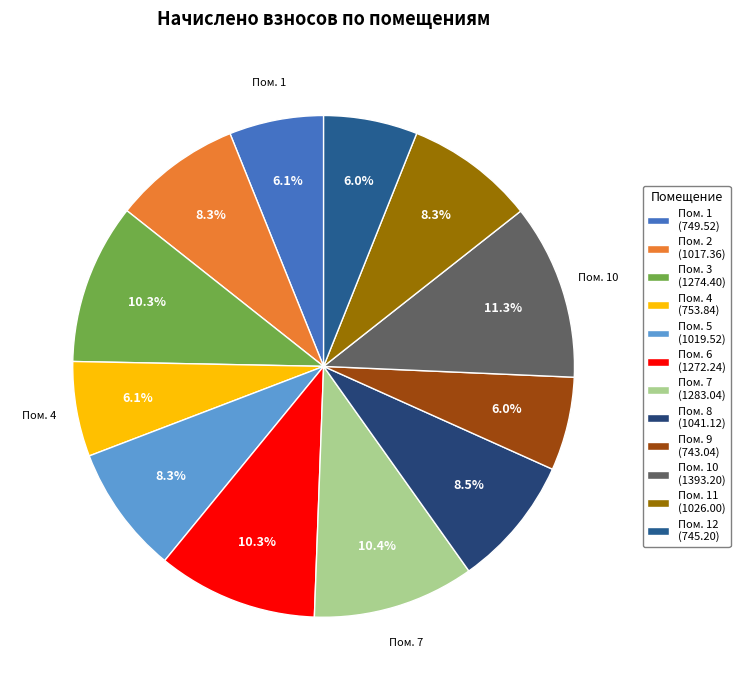

How many slices are in this pie chart?

12